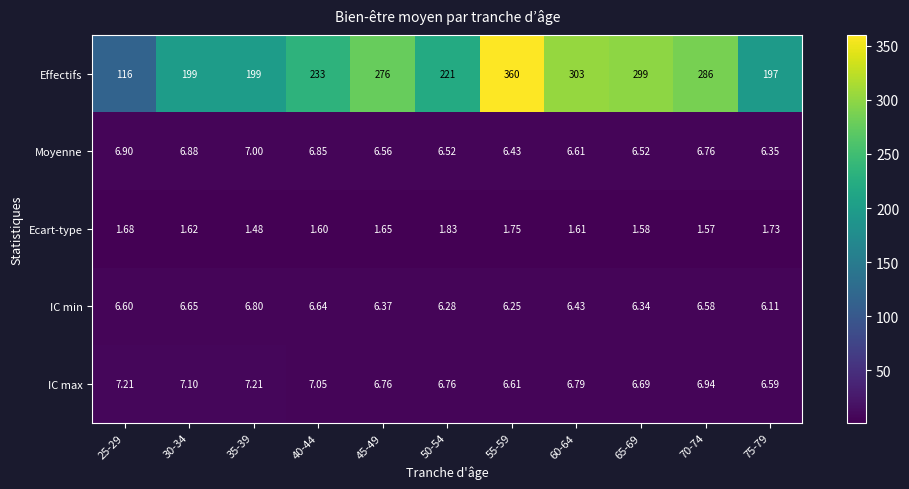

Which series has the largest range (max minus min)?

Effectifs